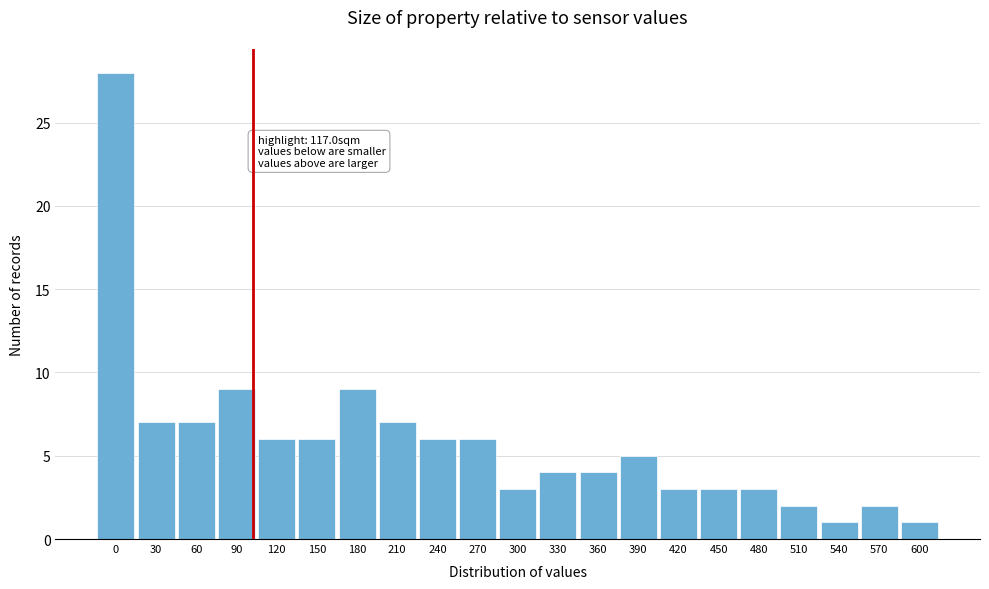

Reading left to right, list all the values displayed in this chart.

0=28	30=7	60=7	90=9	120=6	150=6	180=9	210=7	240=6	270=6	300=3	330=4	360=4	390=5	420=3	450=3	480=3	510=2	540=1	570=2	600=1